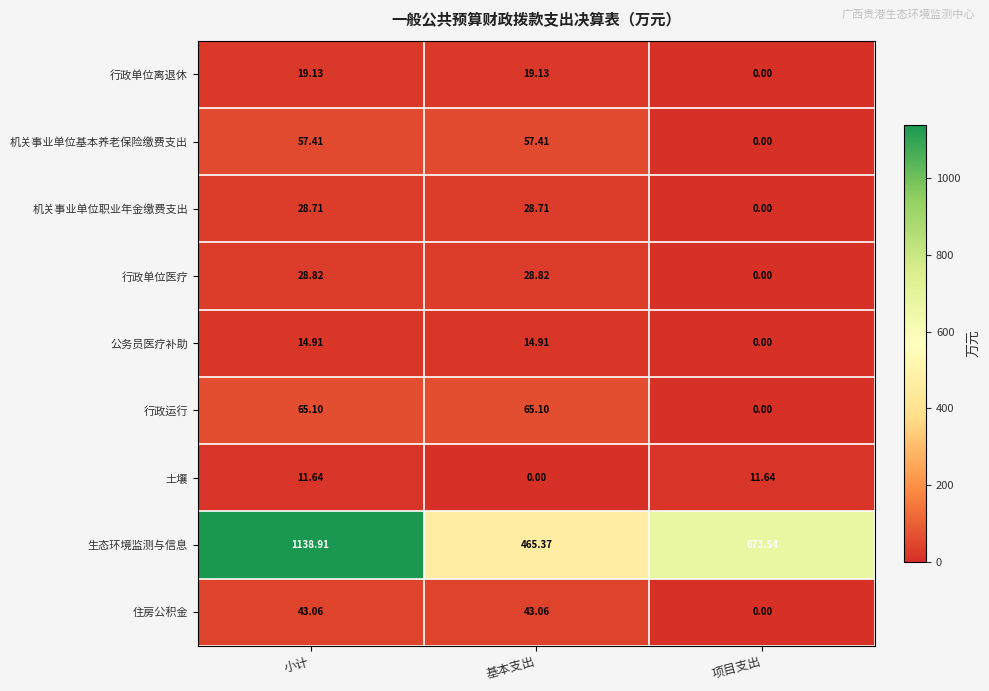

Rank the series at 基本支出 from lowest to highest value.

土壤, 公务员医疗补助, 行政单位离退休, 机关事业单位职业年金缴费支出, 行政单位医疗, 住房公积金, 机关事业单位基本养老保险缴费支出, 行政运行, 生态环境监测与信息